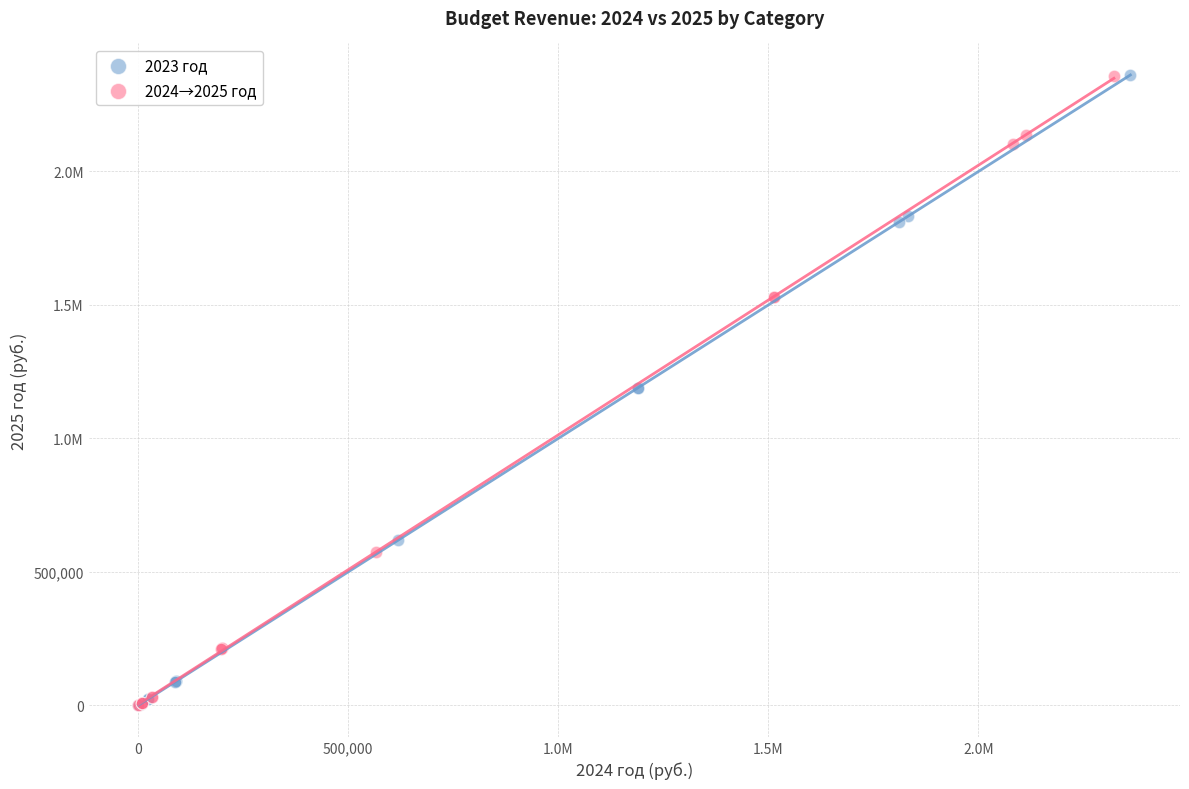

What are all the series names shown in the legend?

2023 год, 2024→2025 год